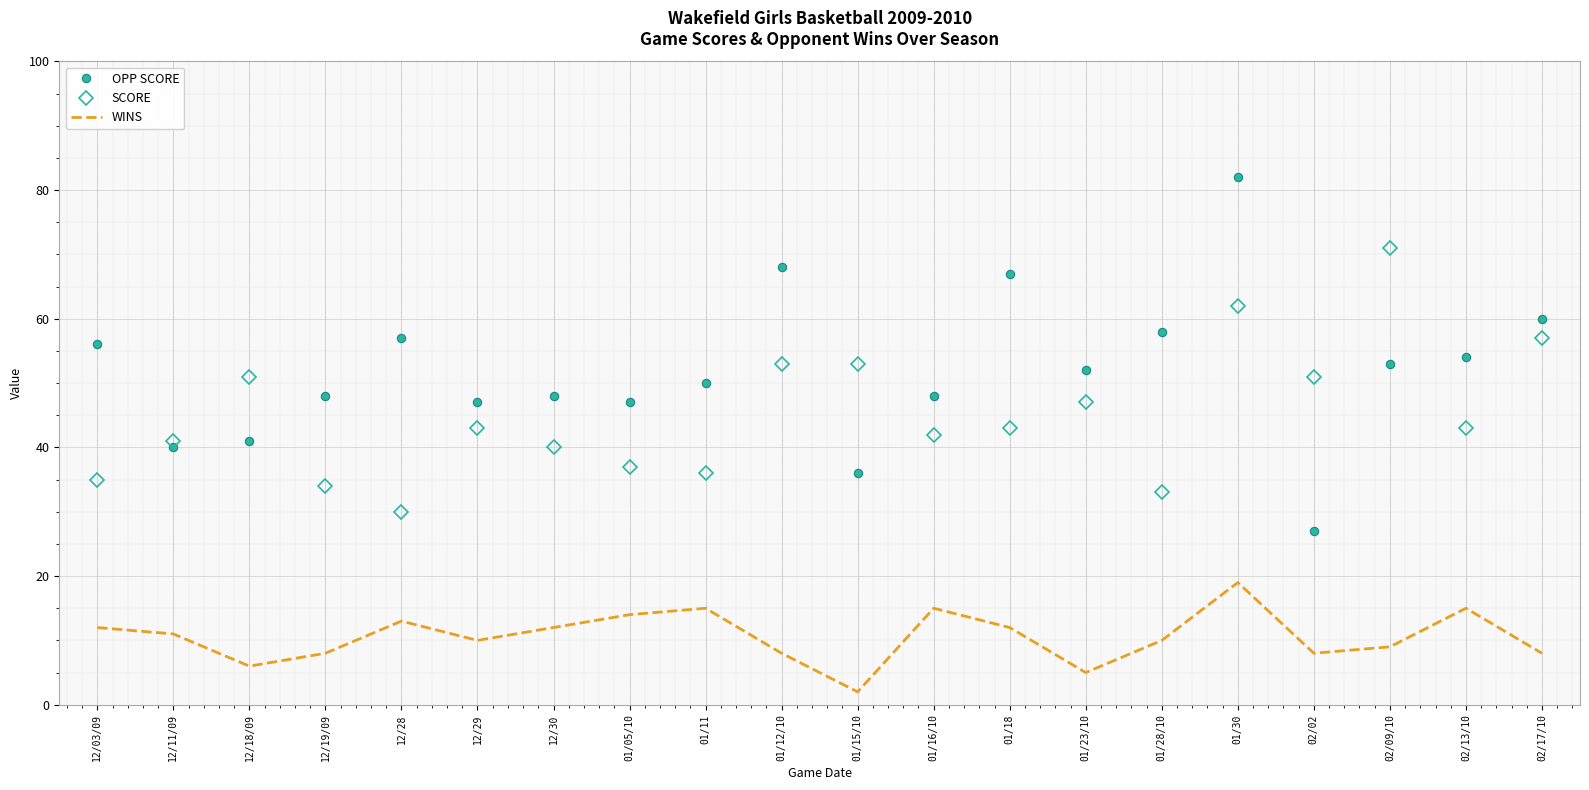

How many interior local valleys does the WINS series have?

5